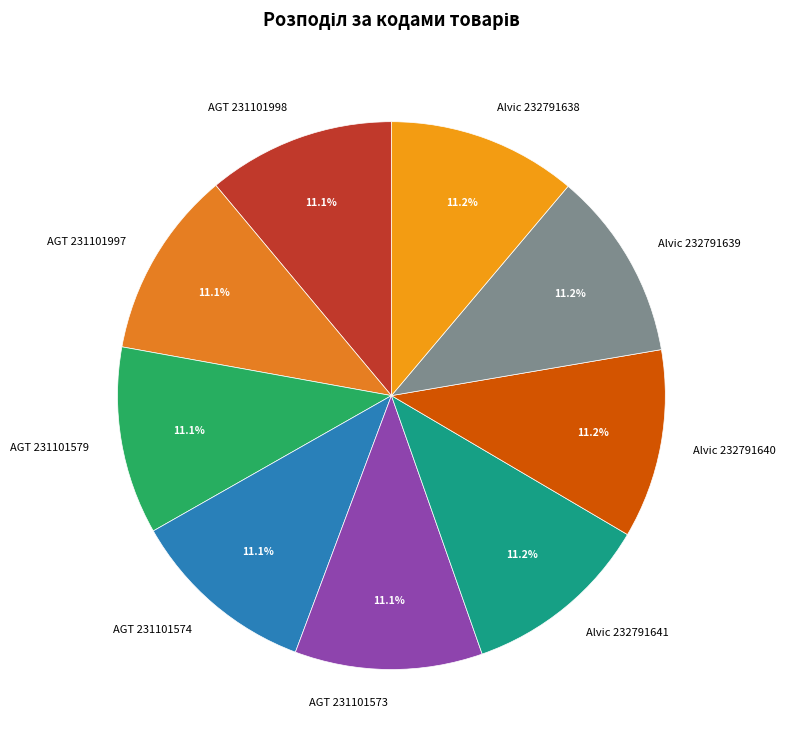

Approximately how many times larger is the value at AGT 231101998 compared to AGT 231101573?

1.0